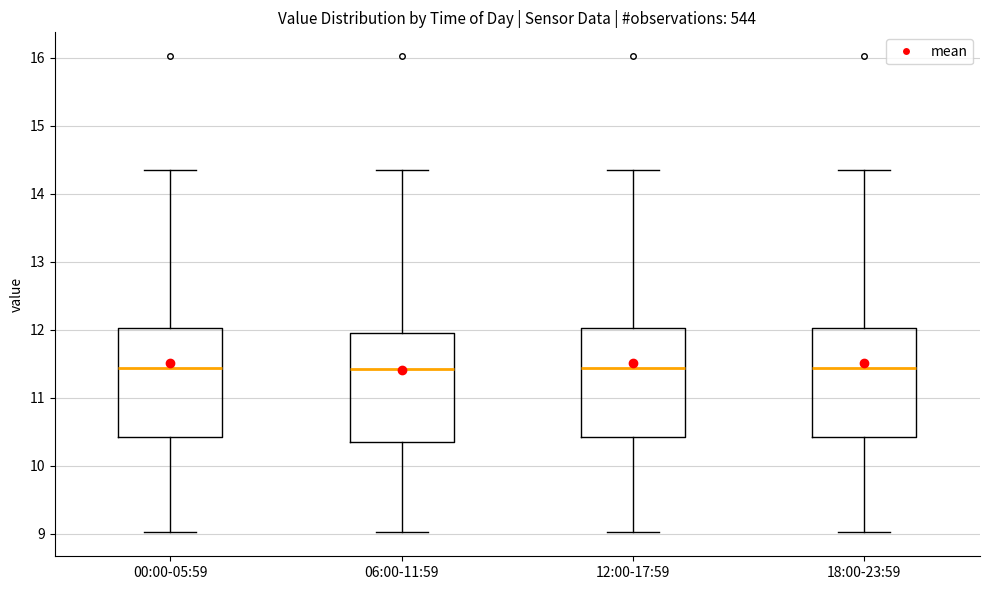

Reading left to right, transcribe this box plot: for each box, give where its median line is, the range the box spans, and where its two whiskers end, as read against the y-axis. The values are not printed on the chart, so give them approximately, as read against the axis.

00:00-05:59: median 11.4, box 10.4 to 12.0, whiskers 9.0 to 14.4
06:00-11:59: median 11.4, box 10.3 to 12.0, whiskers 9.0 to 14.4
12:00-17:59: median 11.4, box 10.4 to 12.0, whiskers 9.0 to 14.4
18:00-23:59: median 11.4, box 10.4 to 12.0, whiskers 9.0 to 14.4